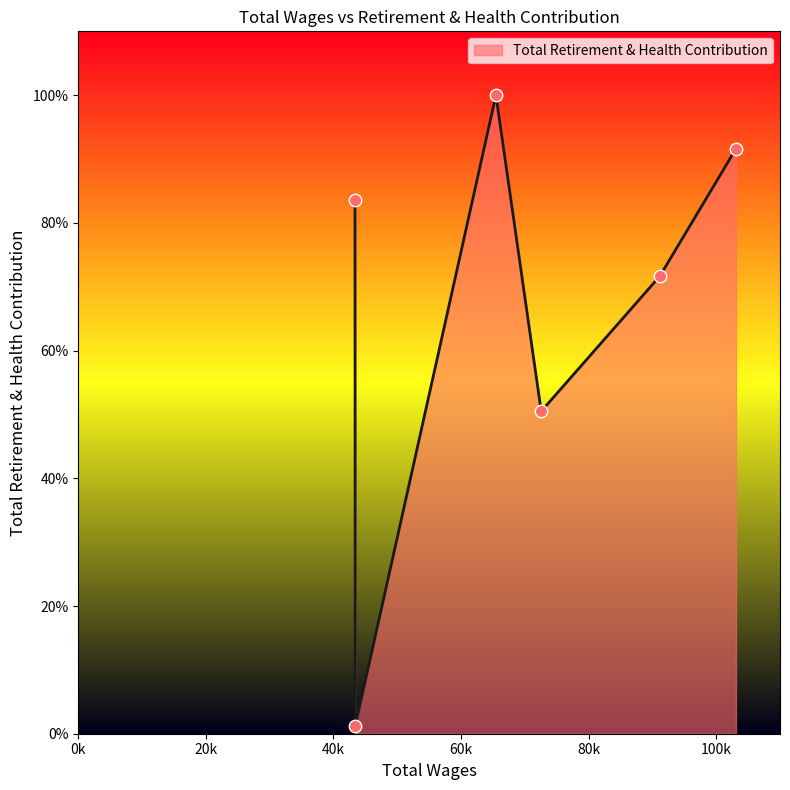

What is the change in value from 43417.0 to 43378.0?

+82.4